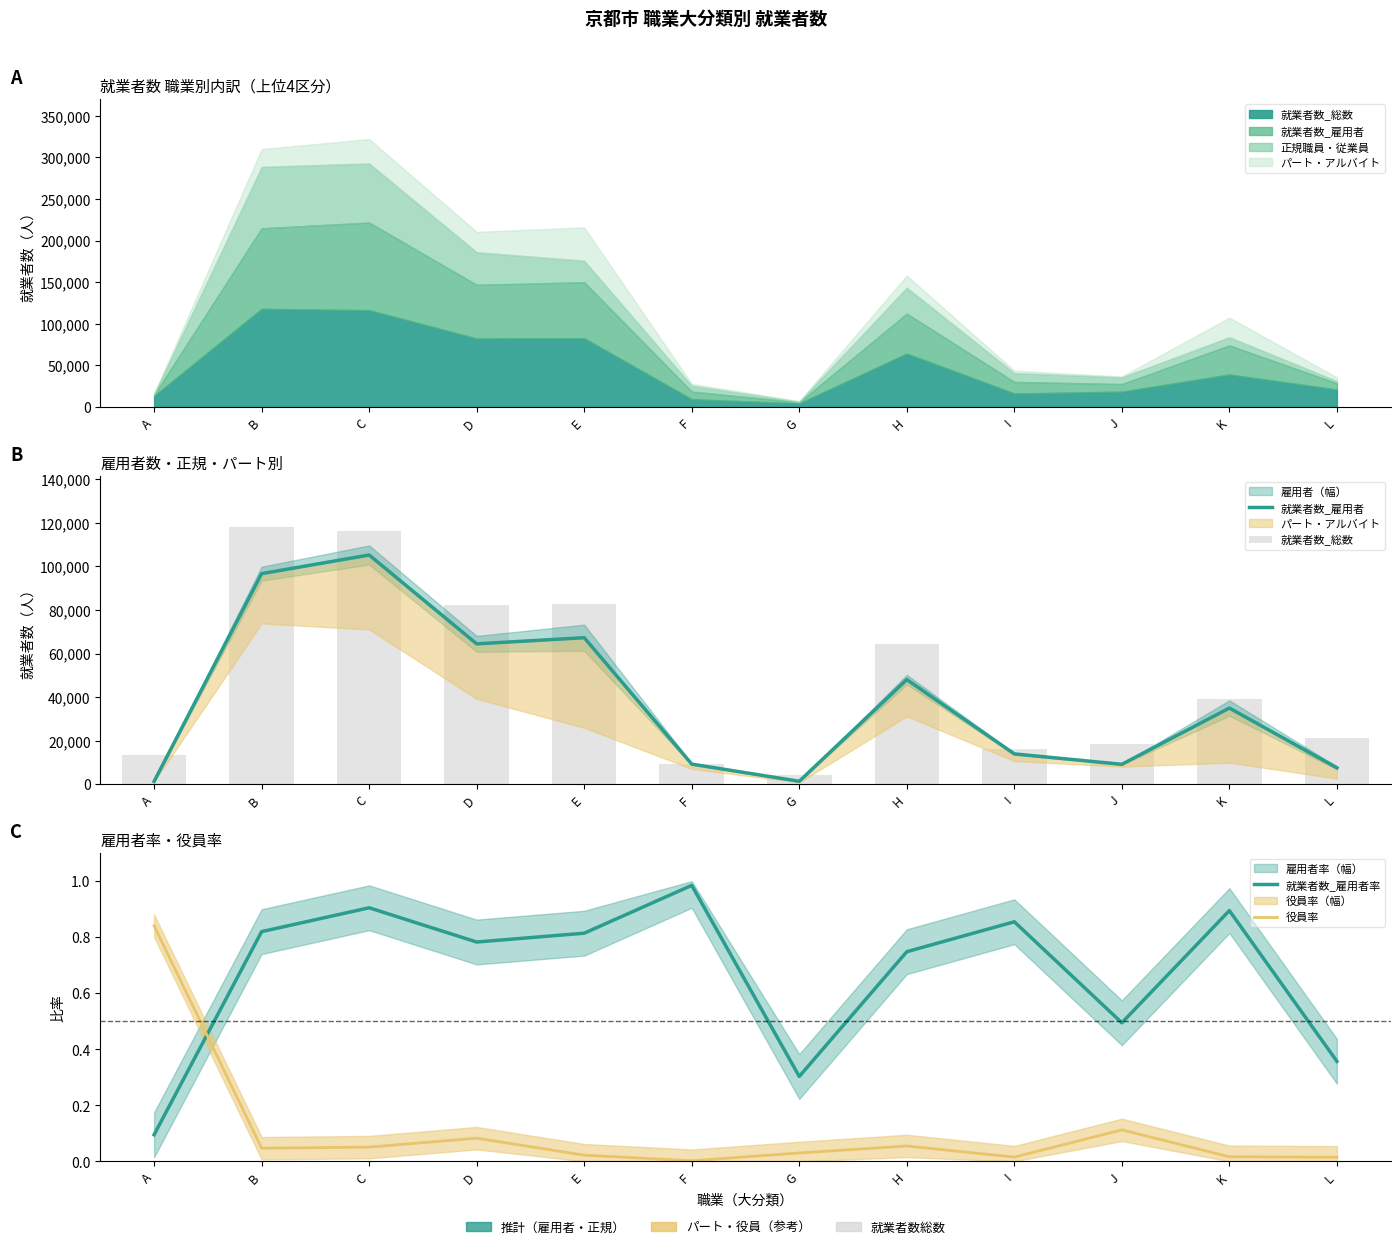

Which series has the largest total across all categories?

就業者数_総数